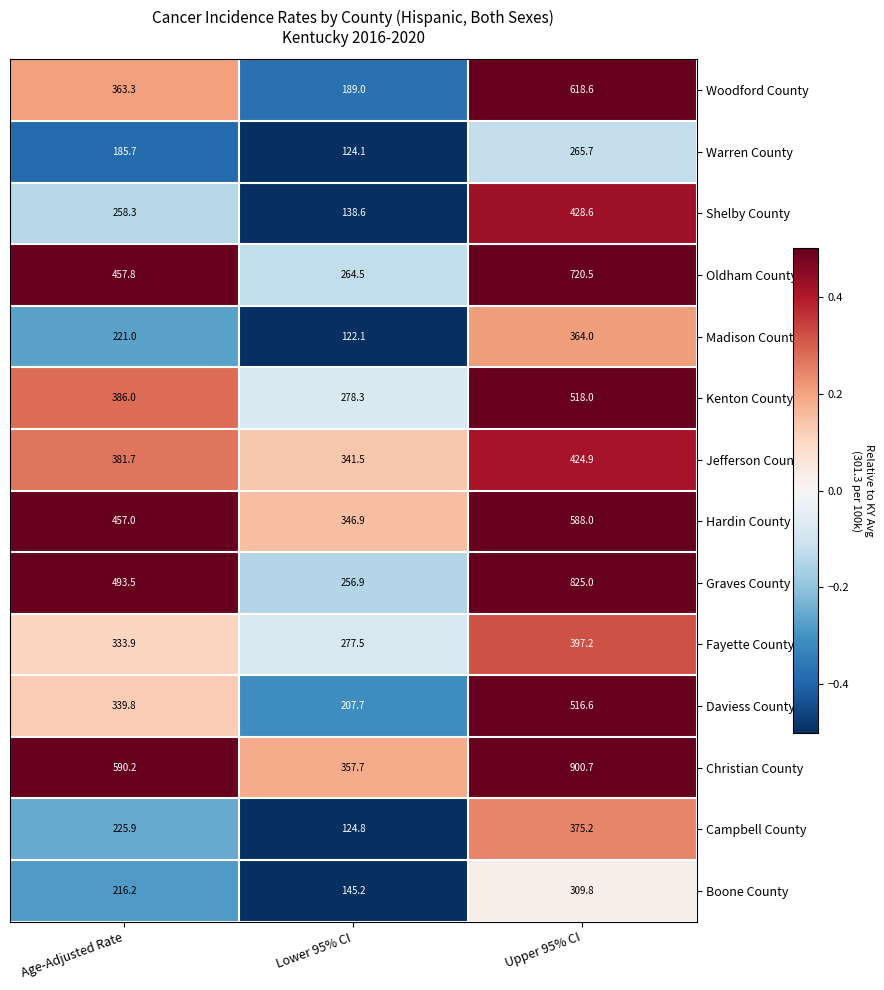

What is the difference between the highest and lowest values at Upper 95% CI?

635.0